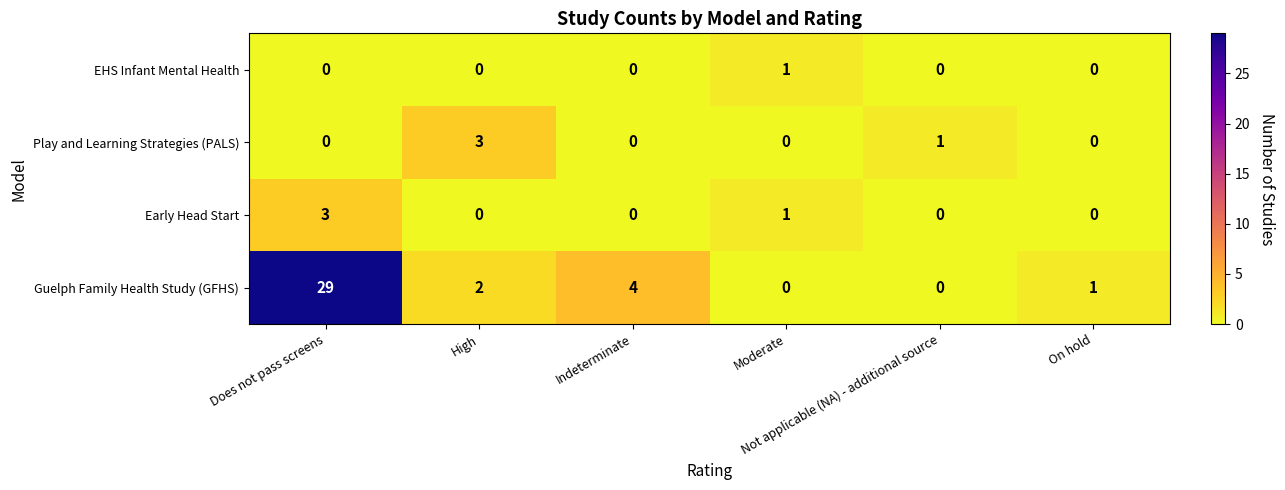

What is the difference between the maximum and second lowest values in the Guelph Family Health Study (GFHS) series?

29